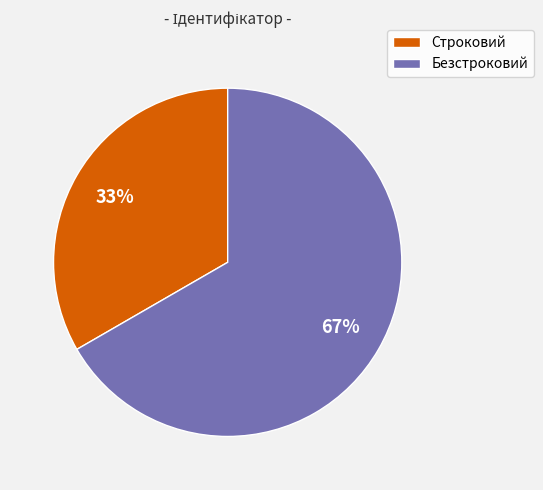

To the nearest percent, what is the combined percentage of Безстроковий and Строковий?

100%